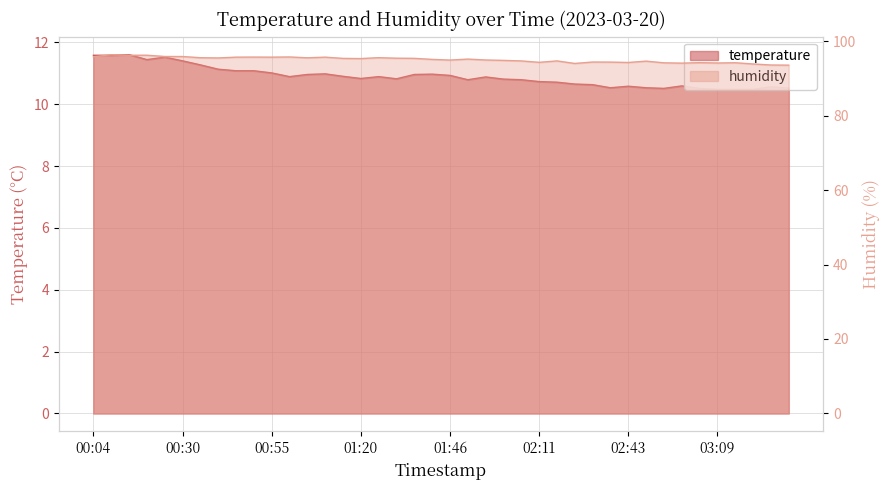

What are all the series names shown in the legend?

temperature, humidity